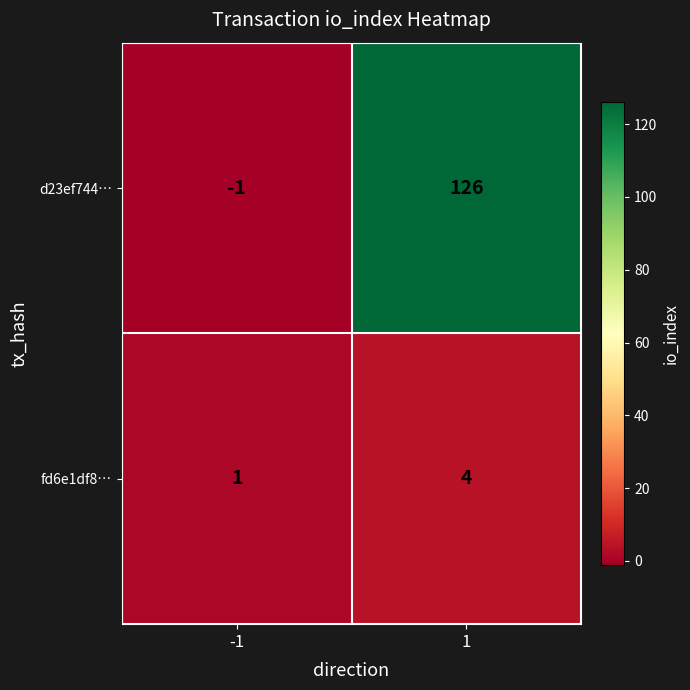

What is the difference between the maximum and minimum values in the d23ef744… series?

127